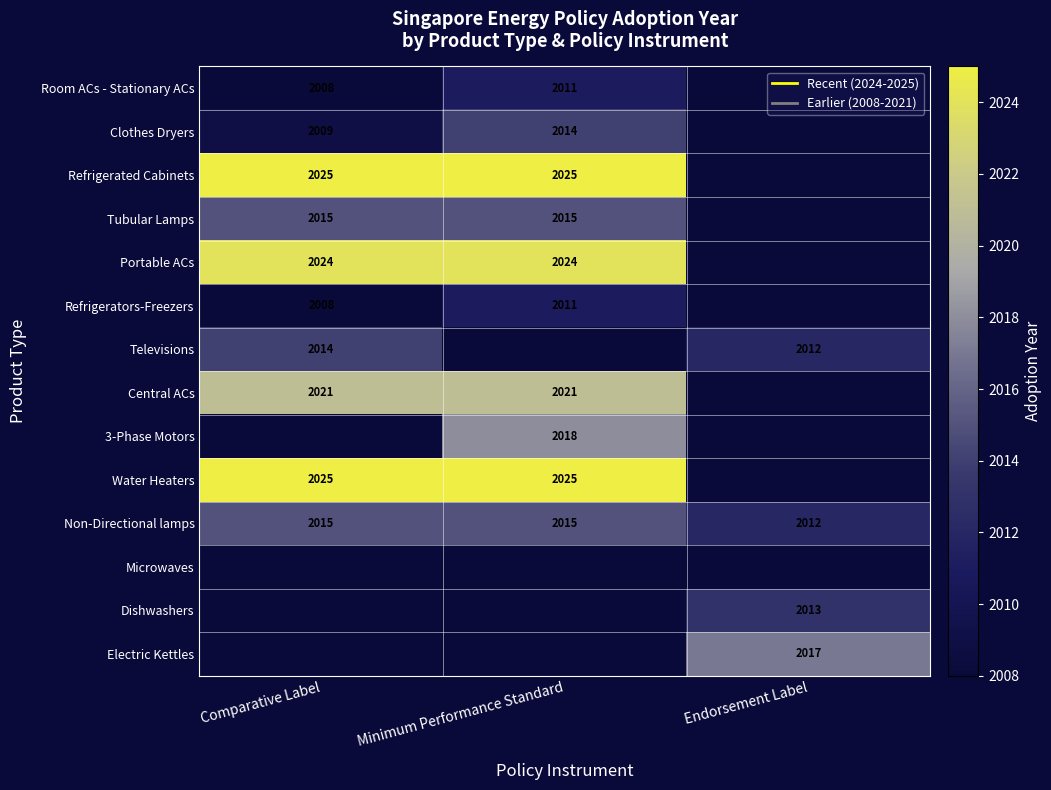

At which label is Non-Directional lamps closest to 2013?

Endorsement Label